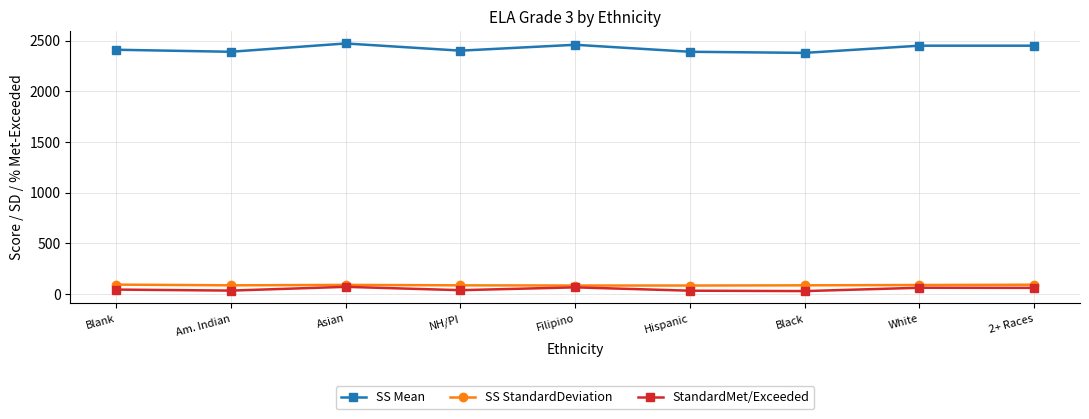

True or false: SS StandardDeviation and SS Mean intersect in this chart.

False